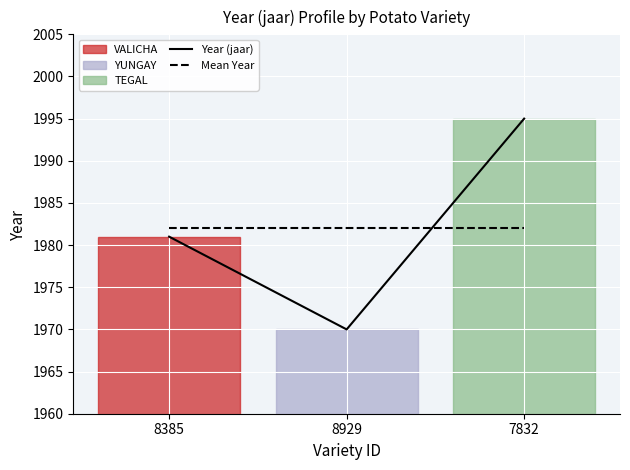

Which category has the lowest value in the Year (jaar) series?

8929